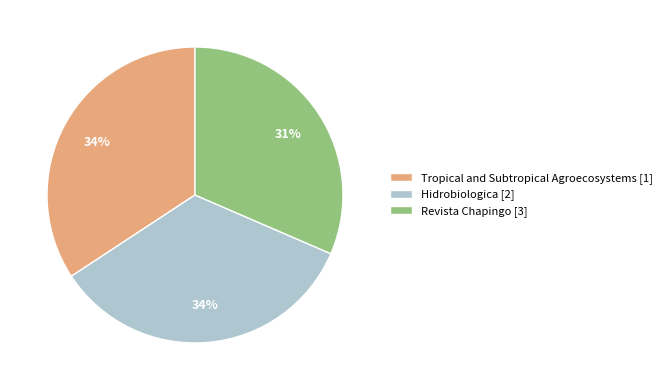

Is there any slice that represents more than half of the pie?

No